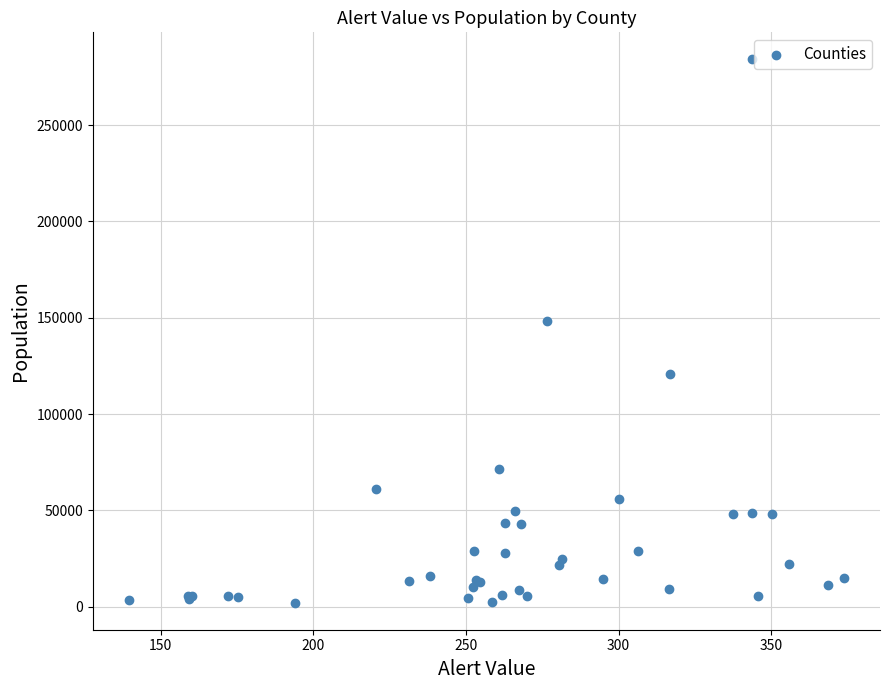

What Y value in the scatter plot is closest to 143075?

148306